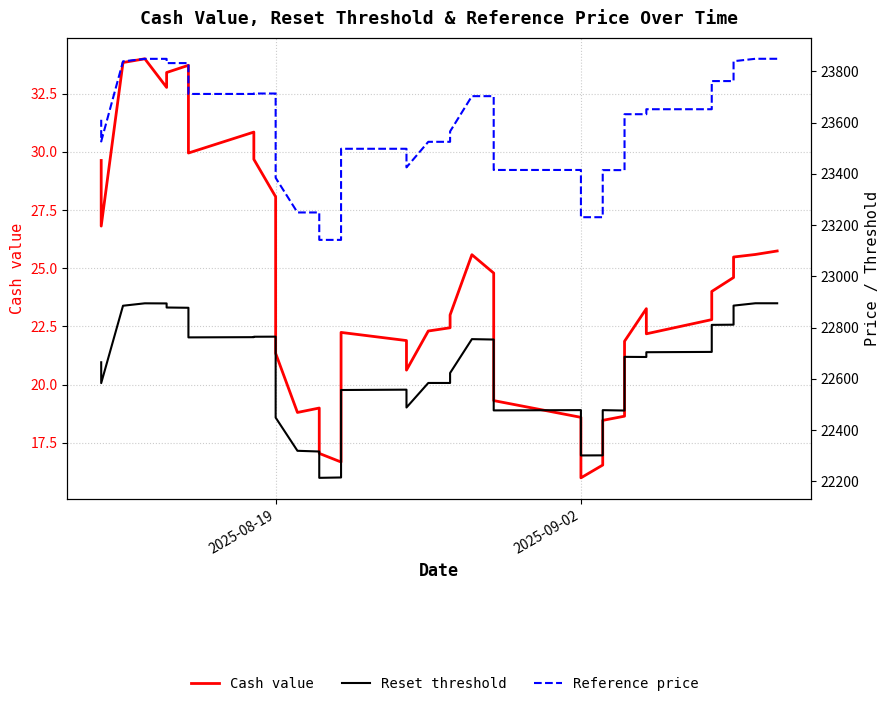

How many categories are shown in the chart?

39